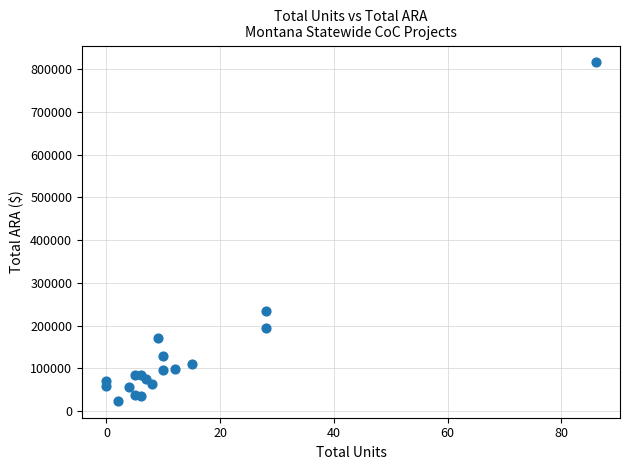

What is the range of X values (max minus min)?

86